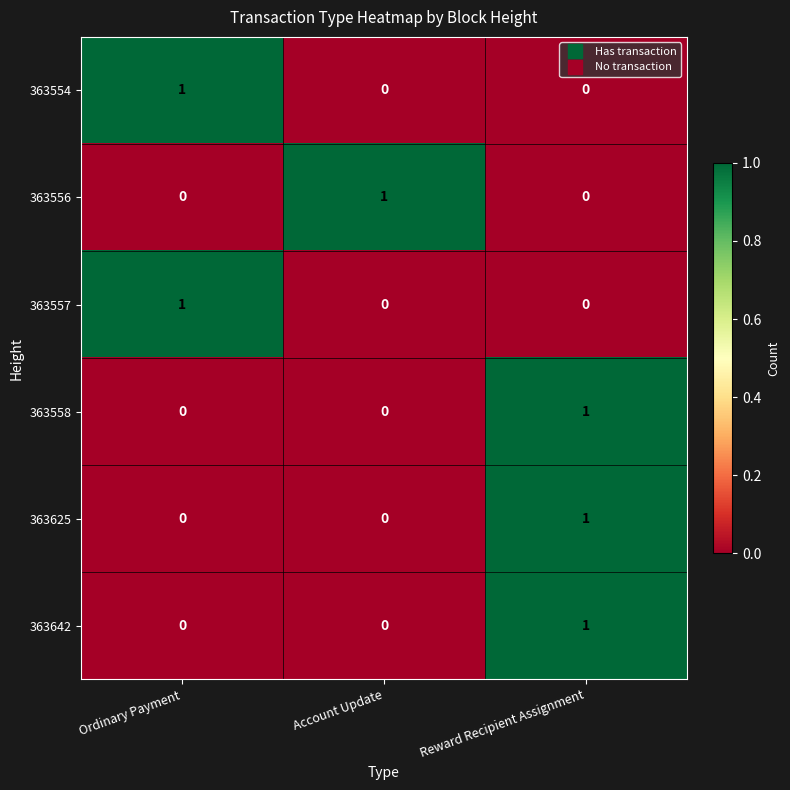

Reading left to right, extract all data points from this chart.

363554: Ordinary Payment=1	Account Update=0	Reward Recipient Assignment=0
363556: Ordinary Payment=0	Account Update=1	Reward Recipient Assignment=0
363557: Ordinary Payment=1	Account Update=0	Reward Recipient Assignment=0
363558: Ordinary Payment=0	Account Update=0	Reward Recipient Assignment=1
363625: Ordinary Payment=0	Account Update=0	Reward Recipient Assignment=1
363642: Ordinary Payment=0	Account Update=0	Reward Recipient Assignment=1